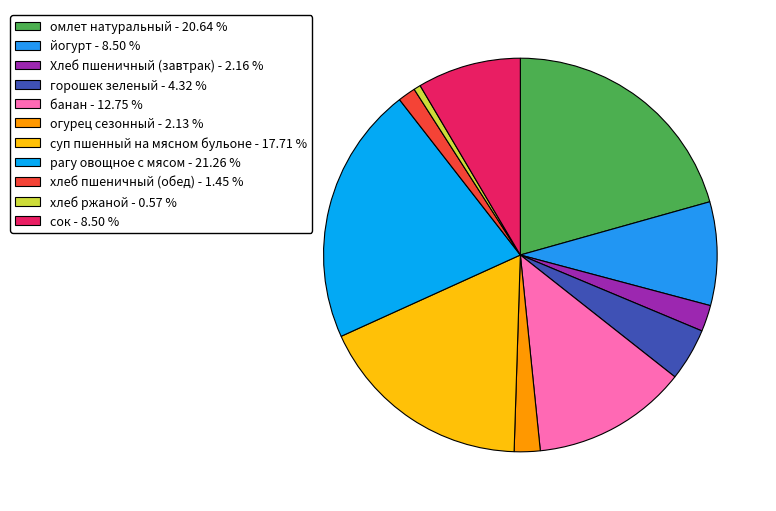

How many slices are in this pie chart?

11